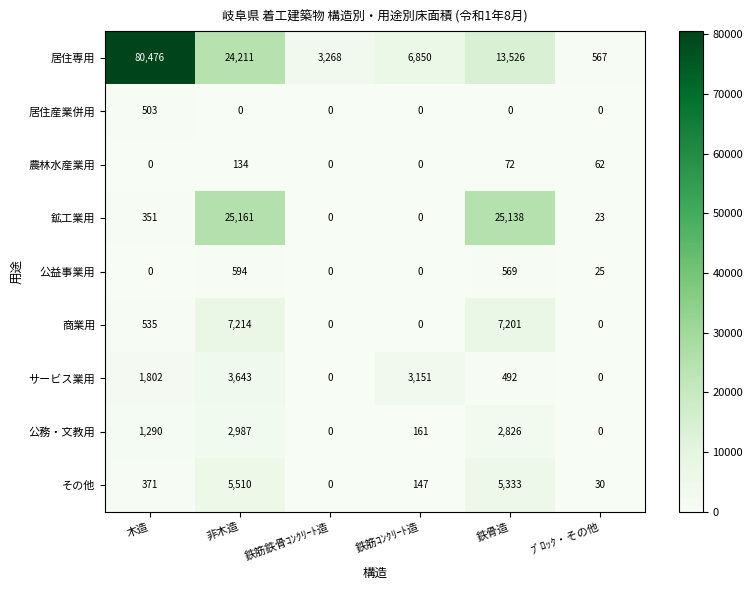

Where does the 公益事業用 series first go above 25?

非木造